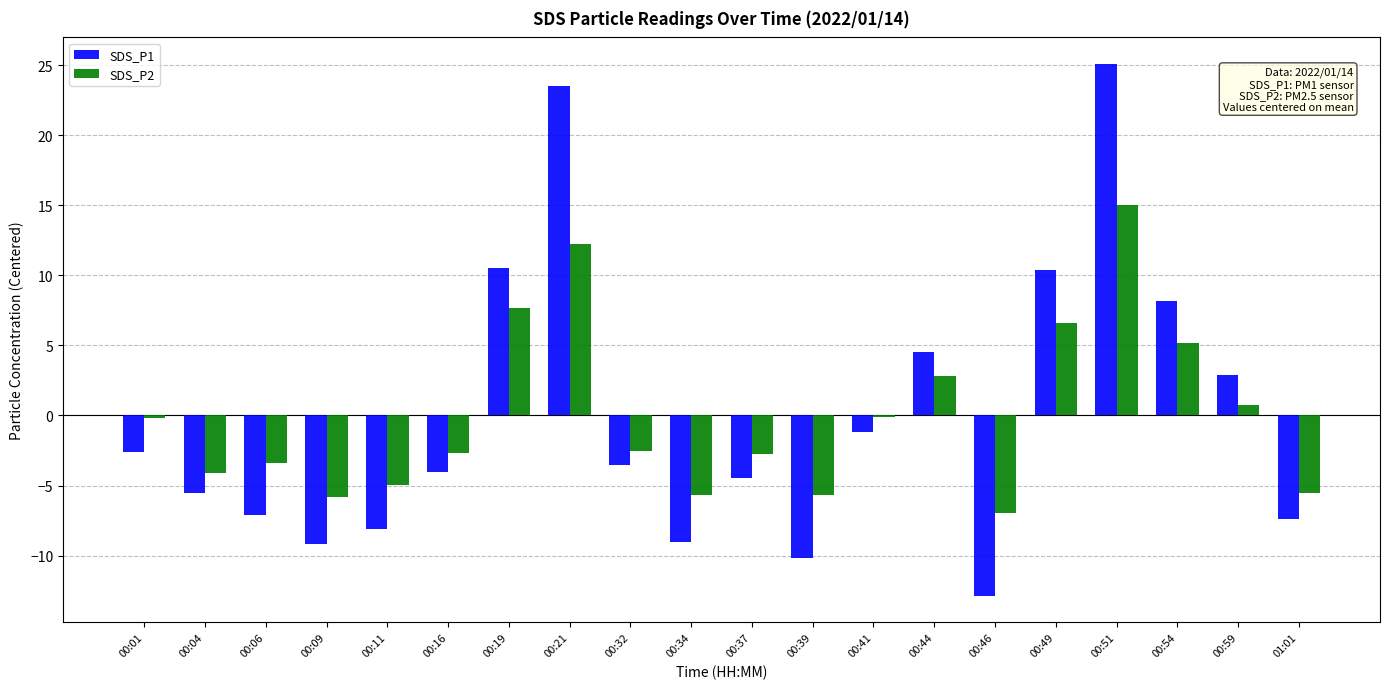

The value of SDS_P1 at 01:01 is -7.4. True or false?

True